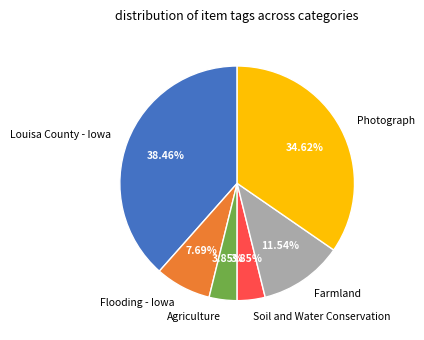

Approximately how many times larger is the value at Soil and Water Conservation compared to Farmland?

0.3